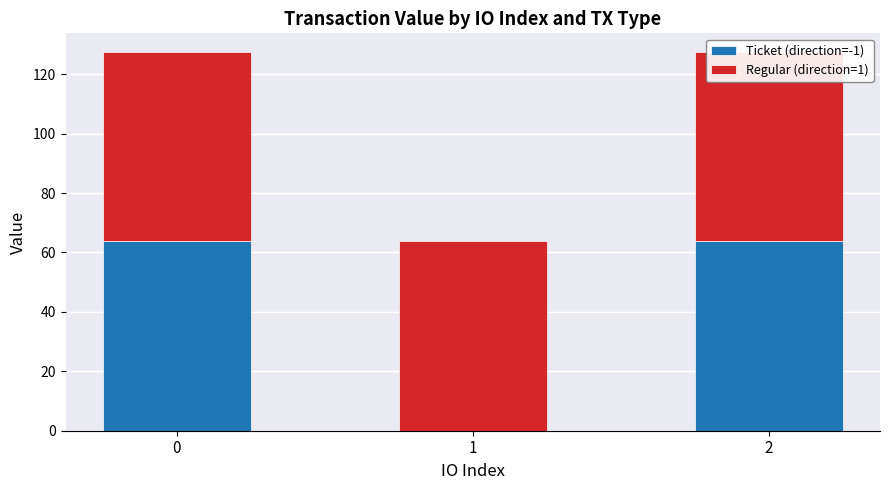

Is it true that Ticket (direction=-1) equals 0.0 at 1?

True